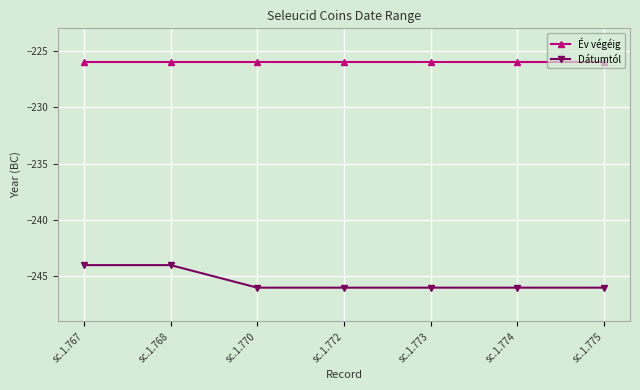

What is the value of the Dátumtól point at the 2nd from the left?

-244